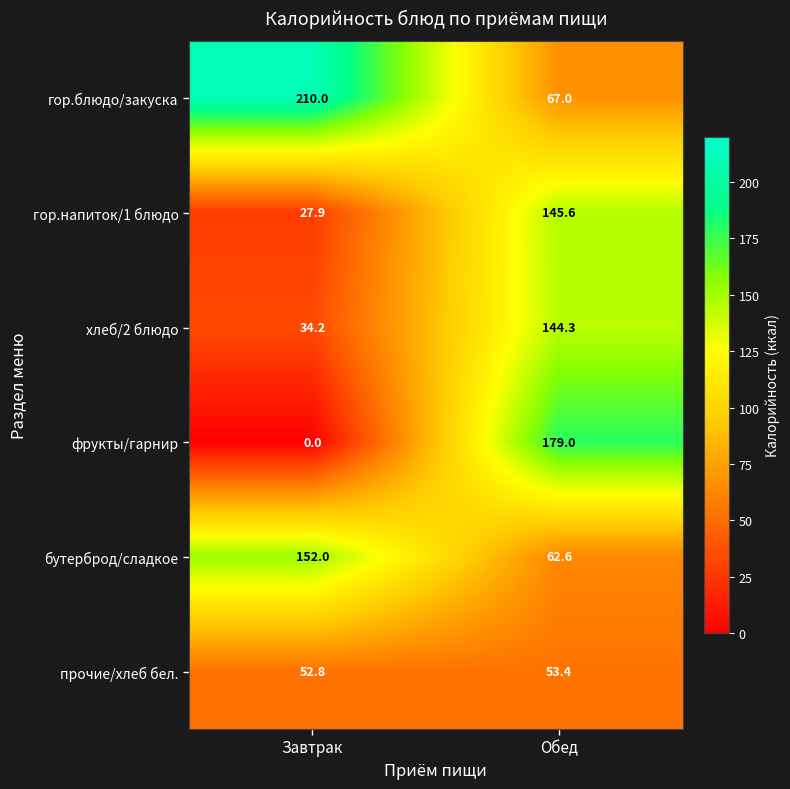

List the series in order of their peak value, lowest first.

прочие/хлеб бел., хлеб/2 блюдо, гор.напиток/1 блюдо, бутерброд/сладкое, фрукты/гарнир, гор.блюдо/закуска